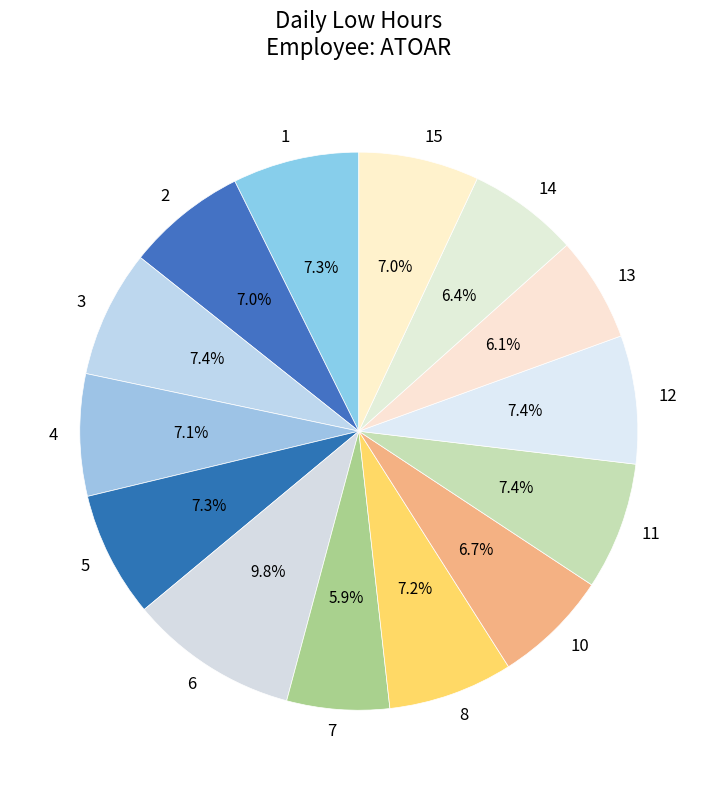

To the nearest percent, what is the average slice percentage?

7%